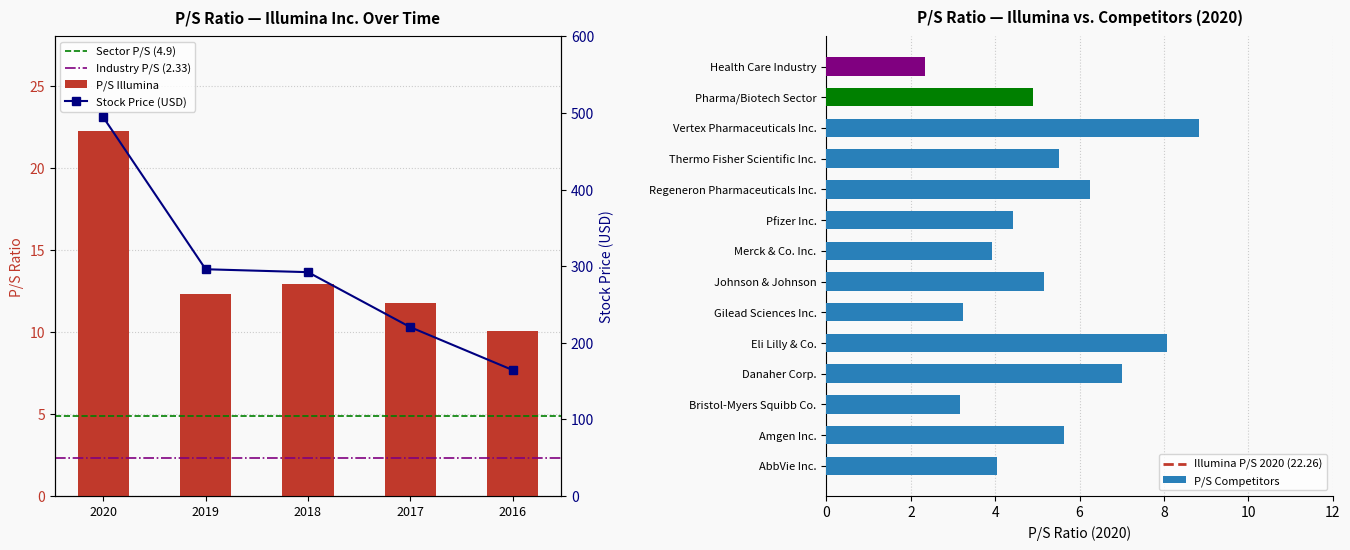

What is the sum of the values at 2019 and 2020?

34.5